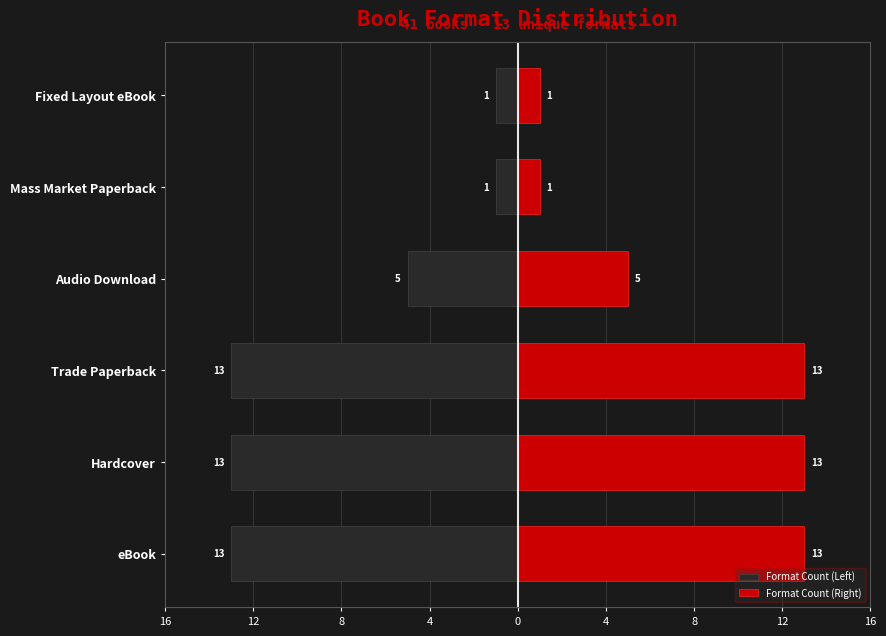

Rank the series at Hardcover from lowest to highest value.

Format Count (Left), Format Count (Right)